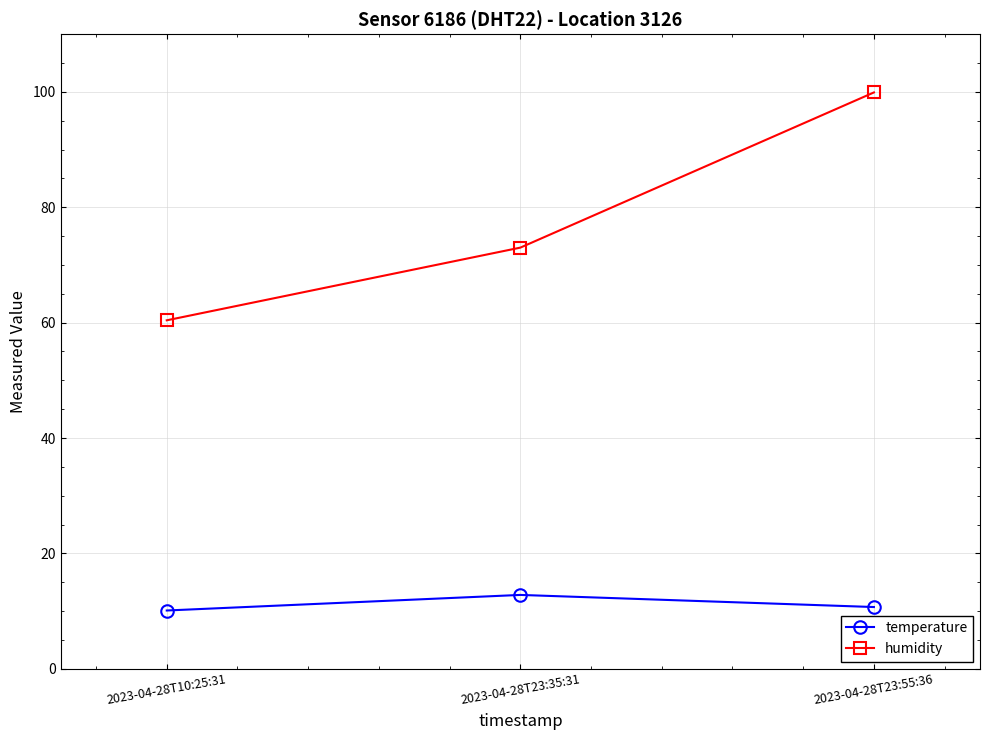

Reading right to left, what are all the values shown in this chart?

temperature: 2023-04-28T23:55:36=10.7	2023-04-28T23:35:31=12.8	2023-04-28T10:25:31=10.1
humidity: 2023-04-28T23:55:36=99.9	2023-04-28T23:35:31=73.0	2023-04-28T10:25:31=60.4